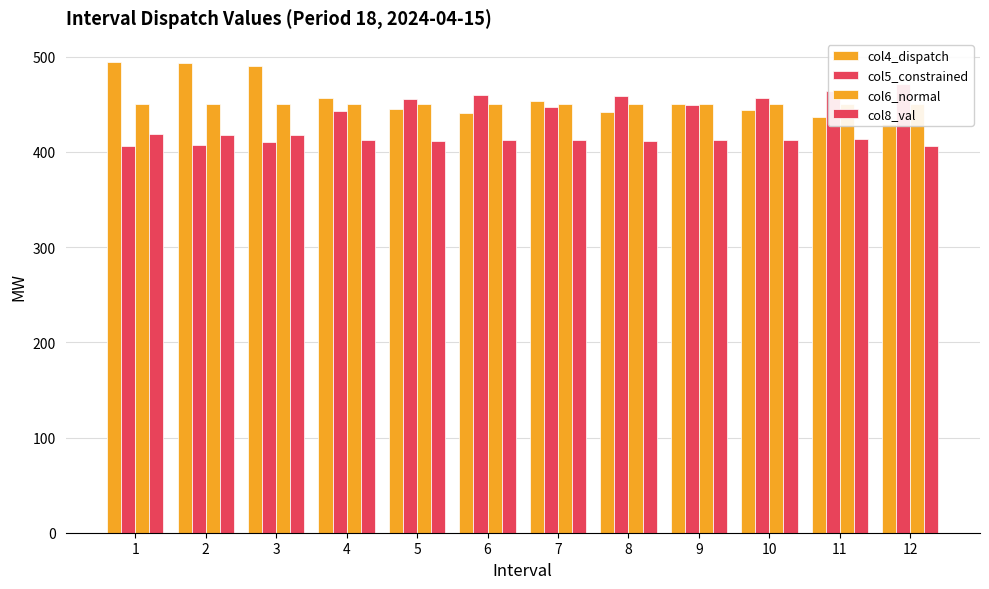

At which category does the chart reach its minimum across all series?

1